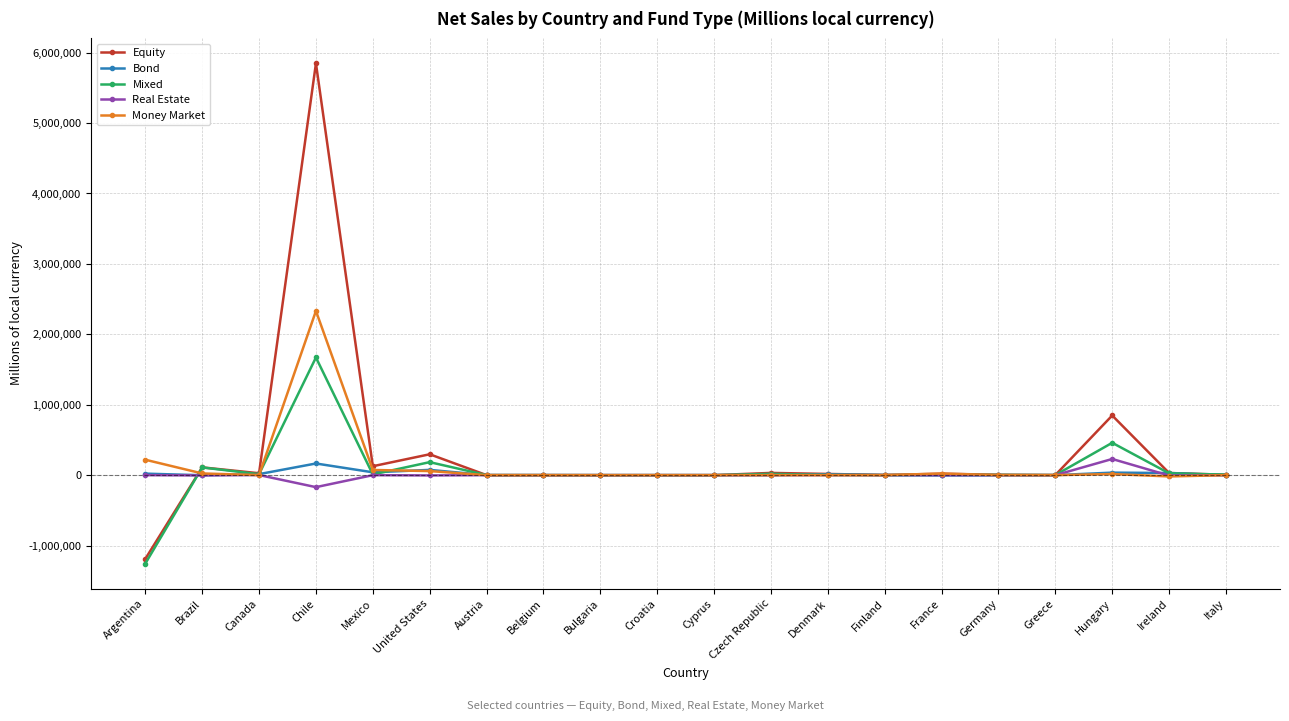

At which category is the sum across all series the highest?

Chile